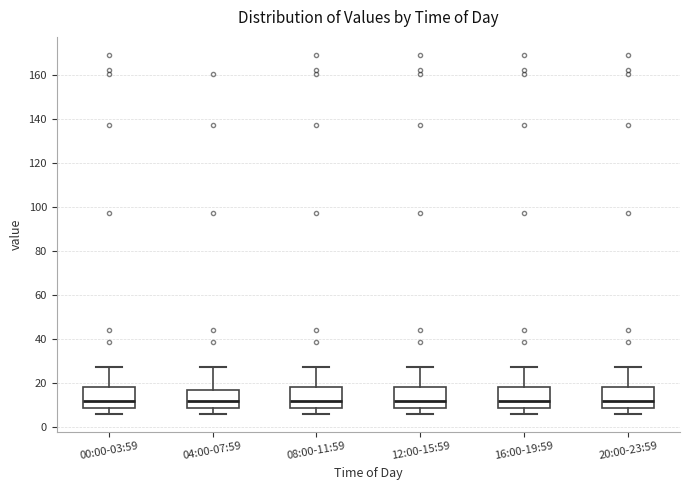

Reading left to right, read every box against the y-axis: the position of its median line, the range the box covers, and the ends of its whiskers. The values are not printed on the chart, so give them approximately, as read against the axis.

00:00-03:59: median 12, box 8 to 18, whiskers 6 to 28
04:00-07:59: median 12, box 8 to 16, whiskers 6 to 28
08:00-11:59: median 12, box 8 to 18, whiskers 6 to 28
12:00-15:59: median 12, box 8 to 18, whiskers 6 to 28
16:00-19:59: median 12, box 8 to 18, whiskers 6 to 28
20:00-23:59: median 12, box 8 to 18, whiskers 6 to 28